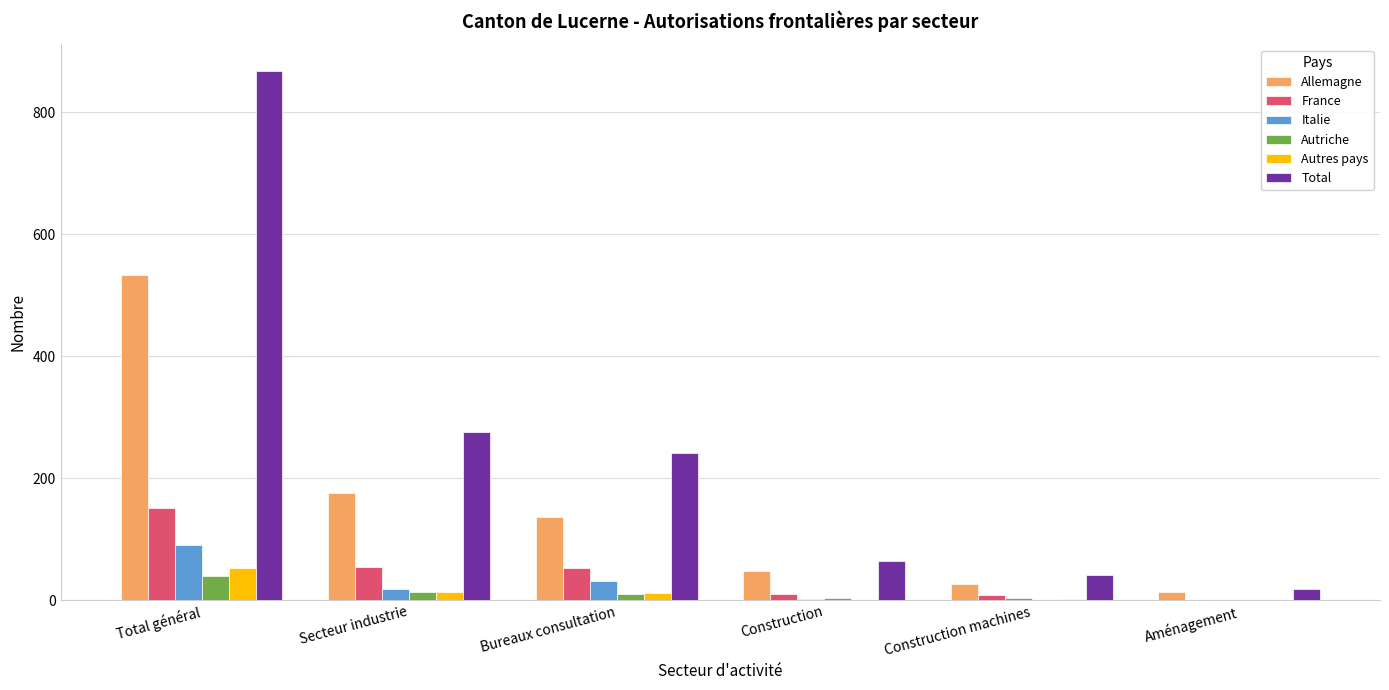

What is the average value of the Total series?

252